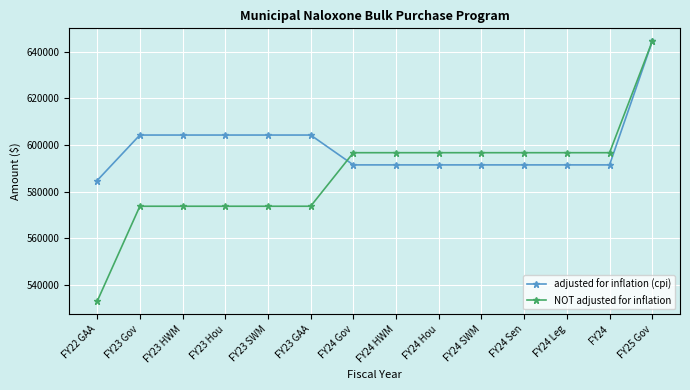

Reading right to left, extract all data points from this chart.

adjusted for inflation (cpi): 644447	591481	591481	591481	591481	591481	591481	591481	604278	604278	604278	604278	604278	584786
NOT adjusted for inflation: 644447	596710	596710	596710	596710	596710	596710	596710	573760	573760	573760	573760	573760	533000